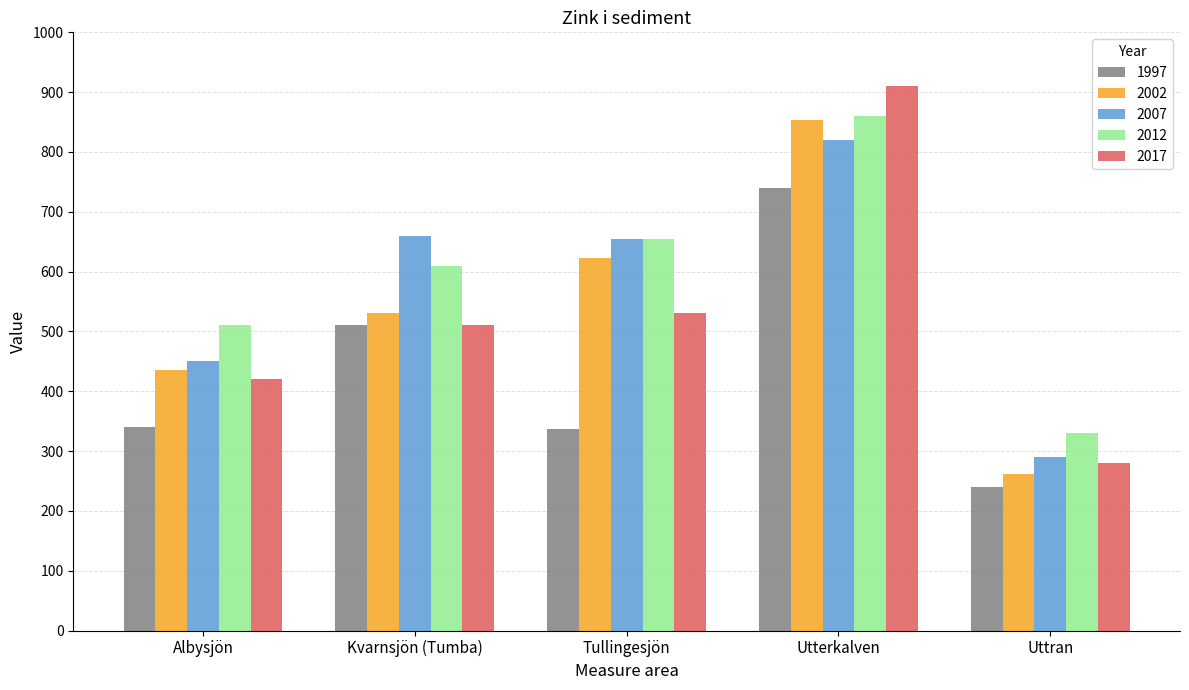

Rank the categories by 2017 value from highest to lowest.

Utterkalven, Tullingesjön, Kvarnsjön (Tumba), Albysjön, Uttran